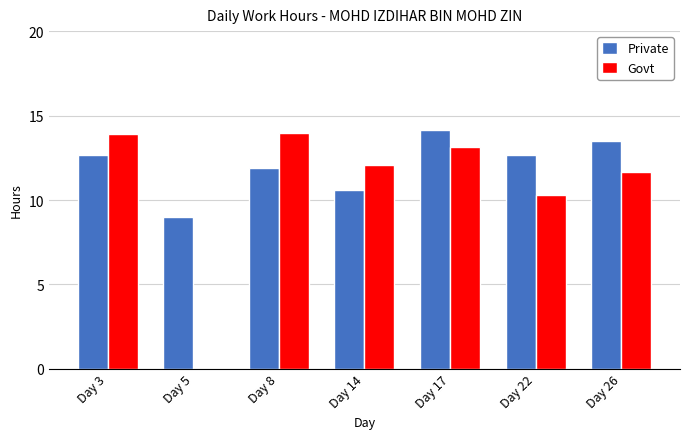

Where does the Private series first go above 12?

Day 3